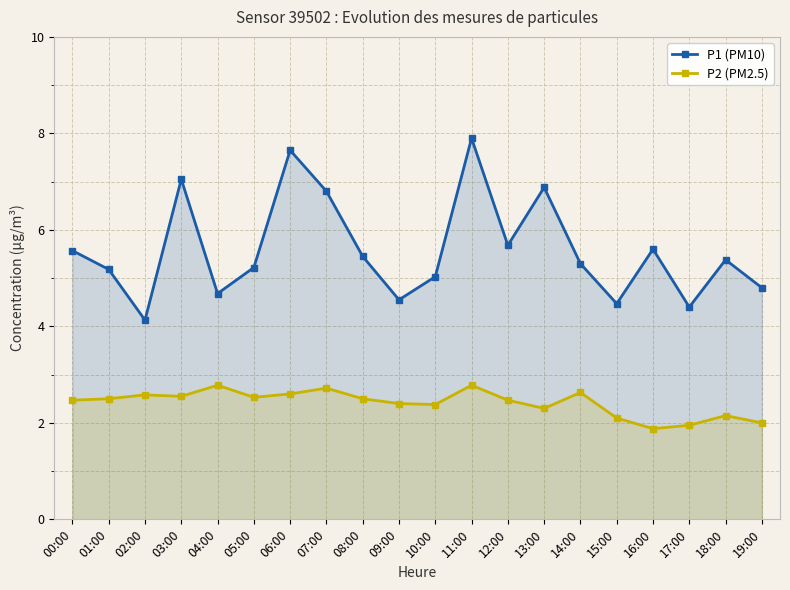

True or false: P1 (PM10) and P2 (PM2.5) cross at least once.

False